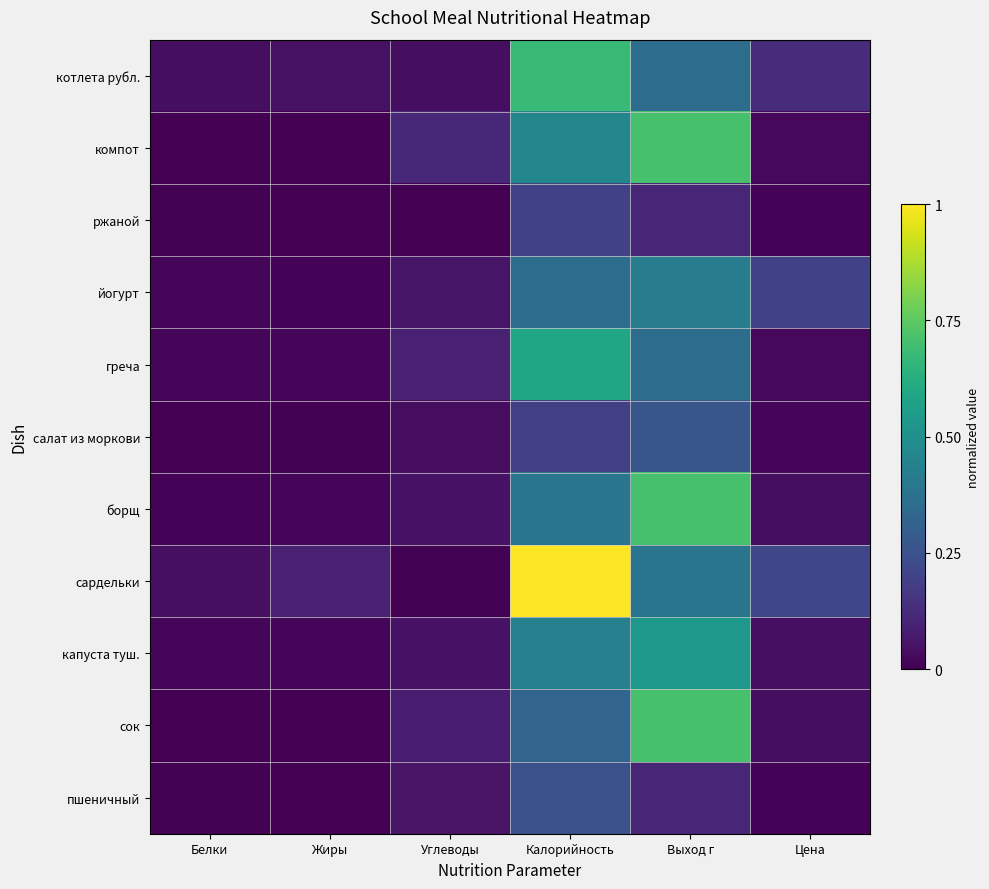

Which series has the largest range (max minus min)?

сардельки